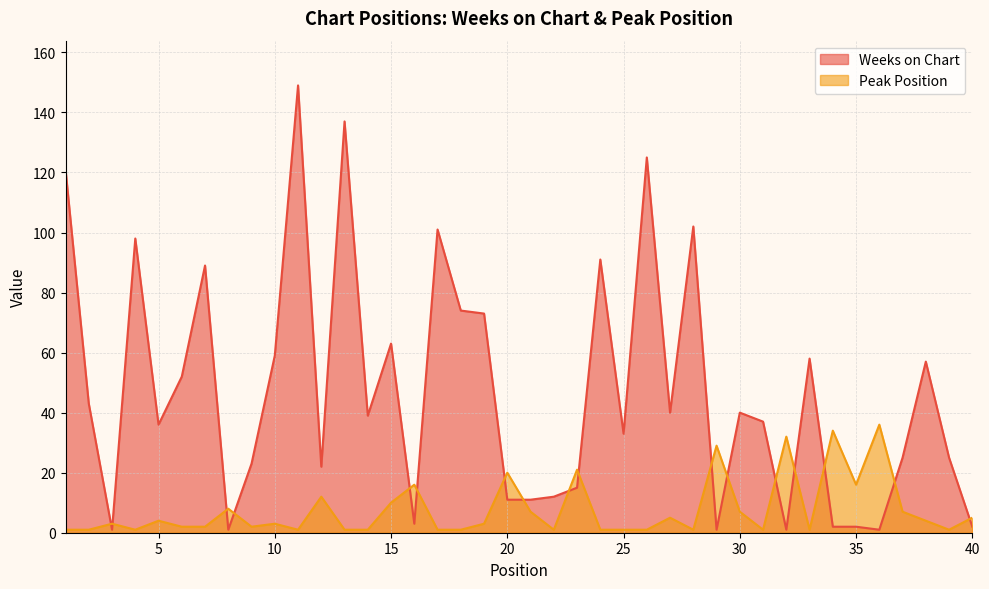

What is the smallest value displayed?

1